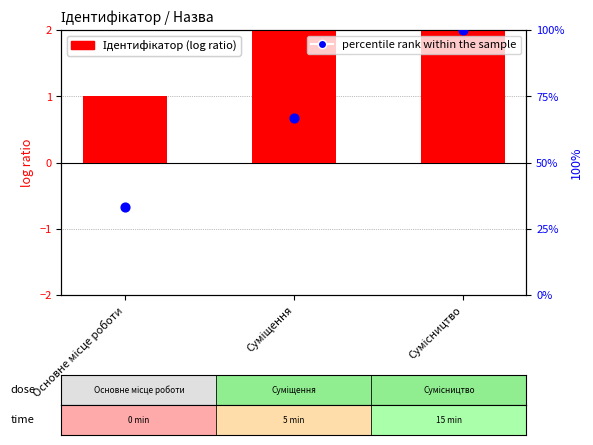

At how many categories does at least one series exceed 27?

3